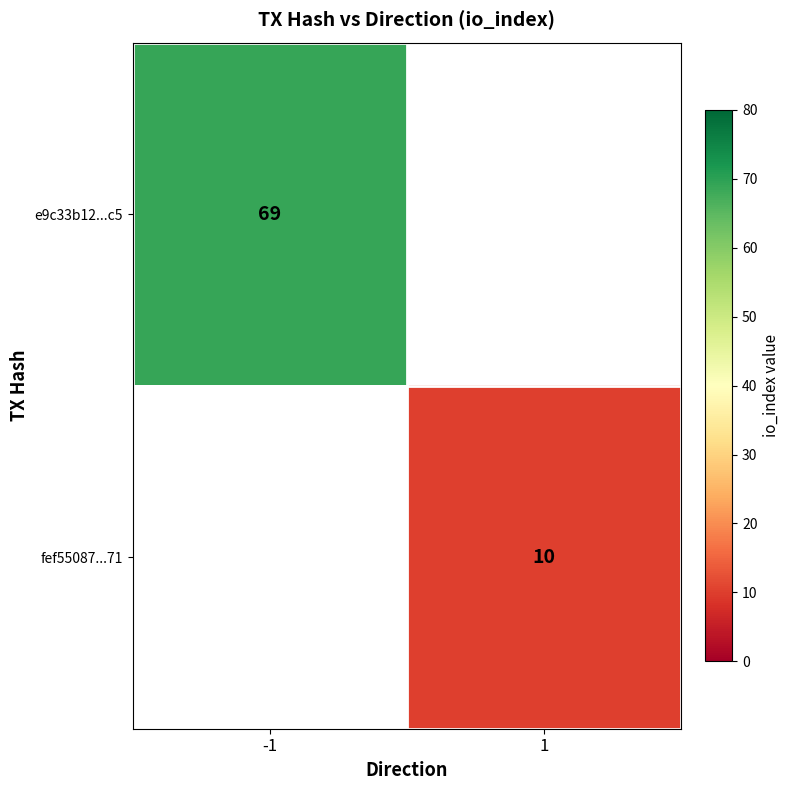

The e9c33b12...c5 series shows 17 at -1. True or false?

False